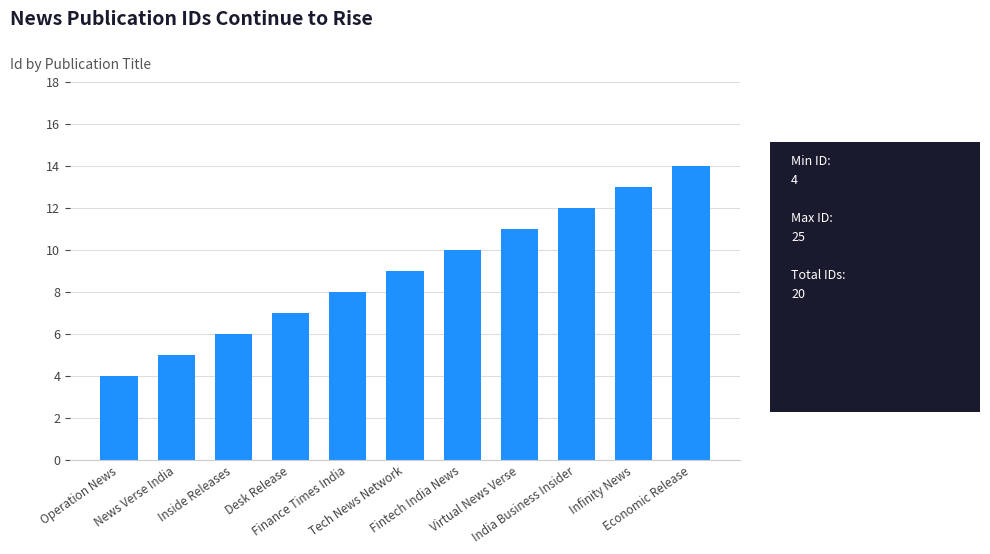

What is the label of the 10th bar from the left?

Infinity News